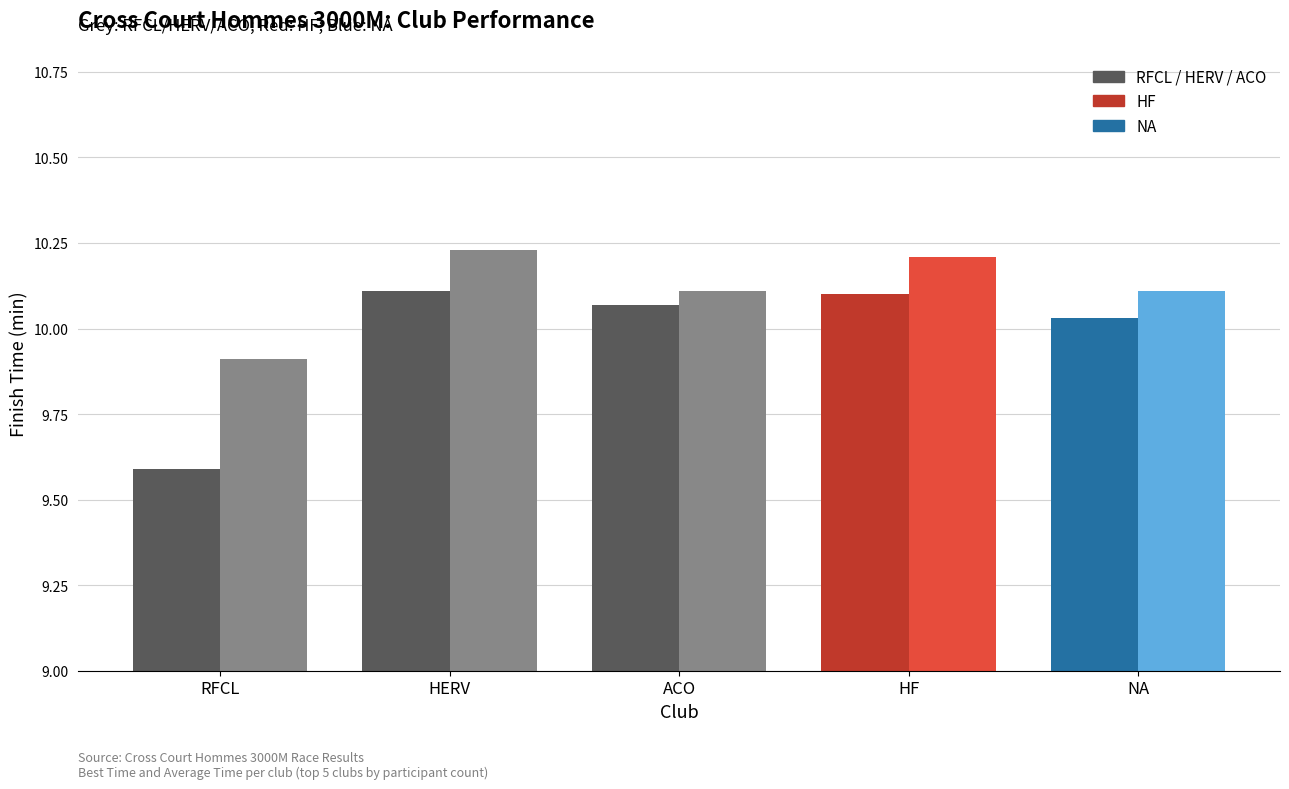

What is the difference between the highest and lowest values at RFCL?

0.3